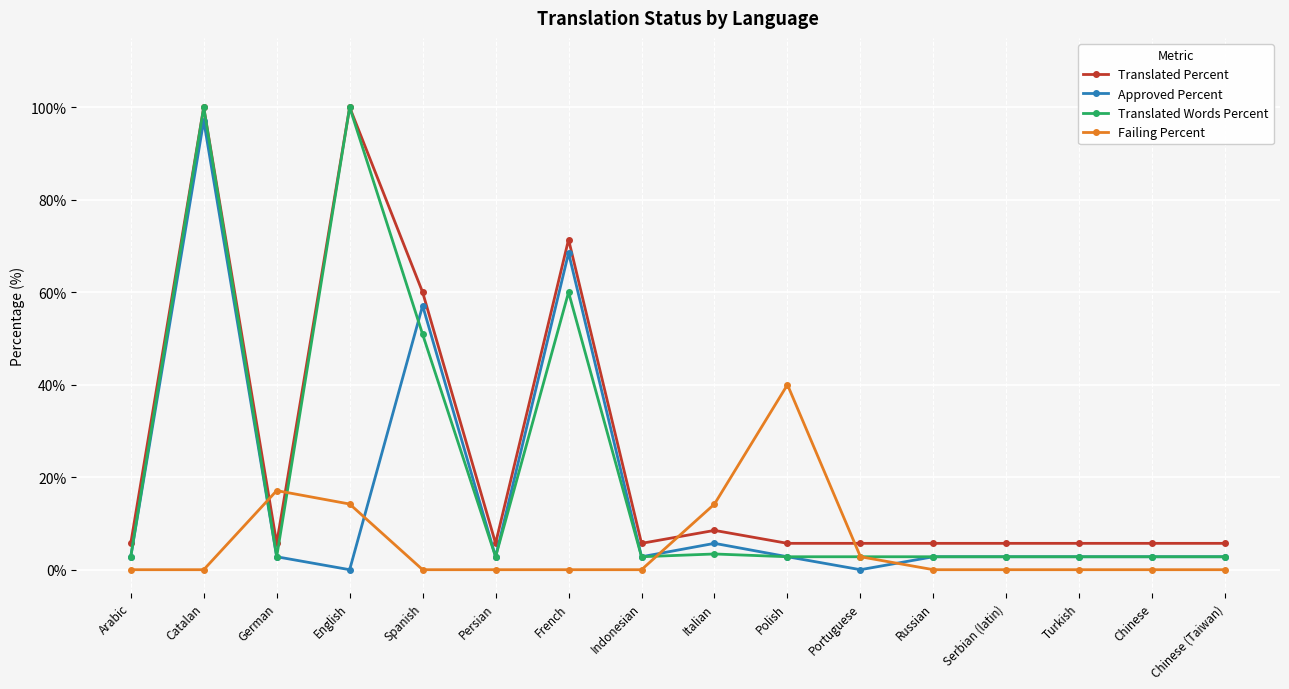

Between which two adjacent categories do Translated Percent and Failing Percent first intersect?

Catalan and German